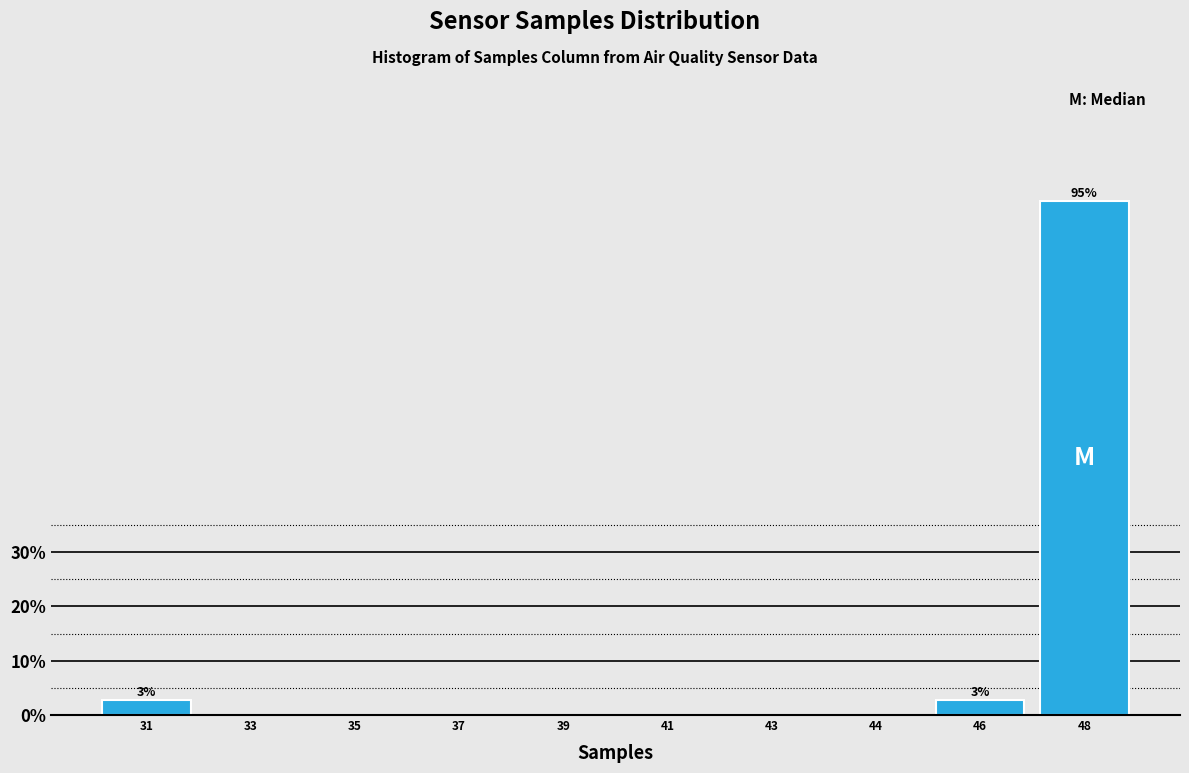

What is the maximum value shown in the chart?

94.6